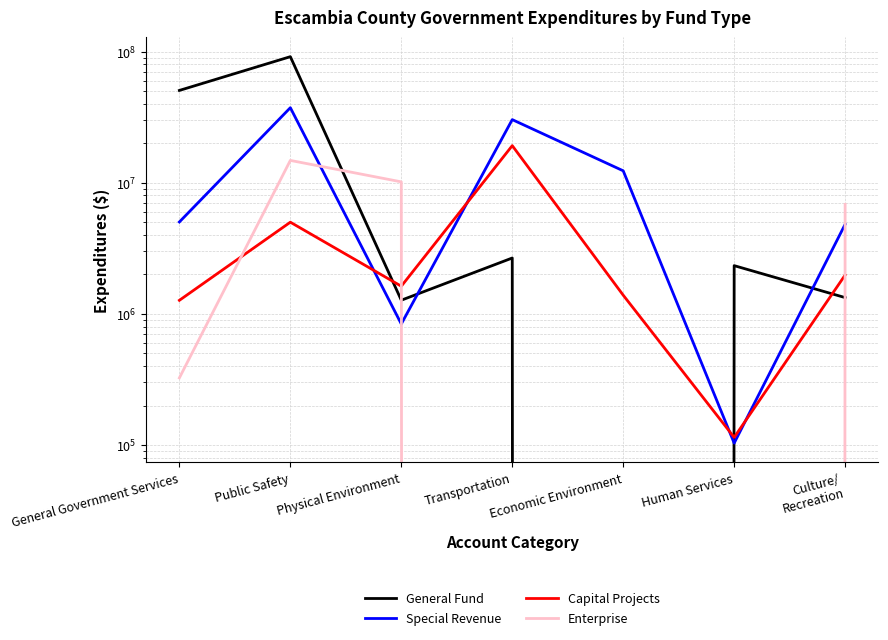

What is the value of the General Fund point at the 6th from the left?

2331312